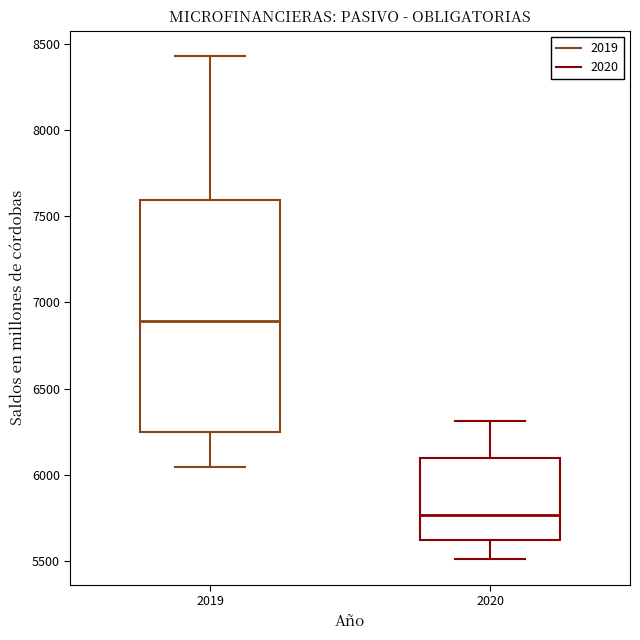

Which box's median line is the highest?

2019